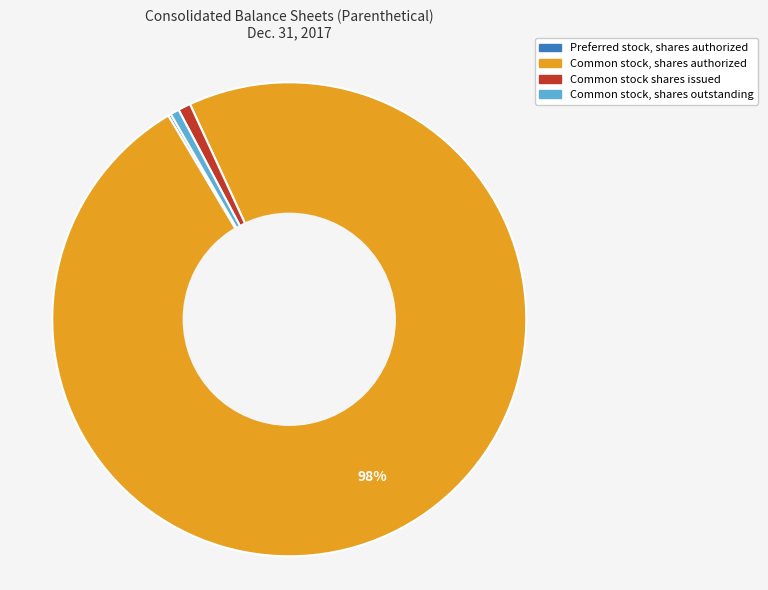

What percentage is the Common stock, shares outstanding slice, to the nearest percent?

1%